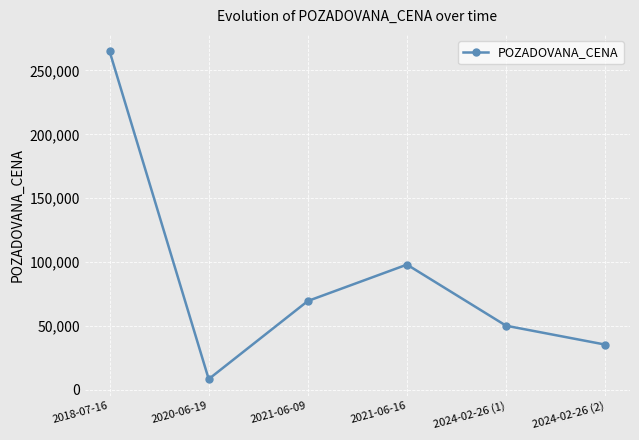

What is the maximum value shown in the chart?

265000